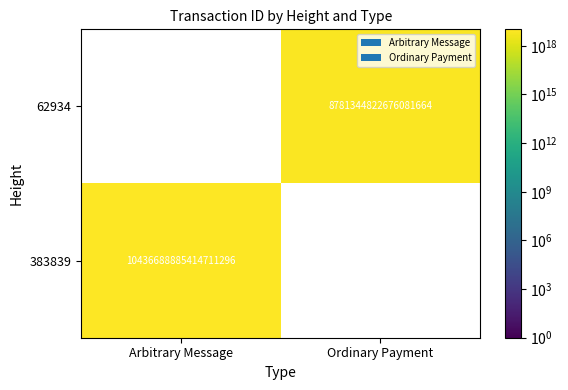

The value of 383839 at Arbitrary Message is 17904699320403027968. True or false?

False